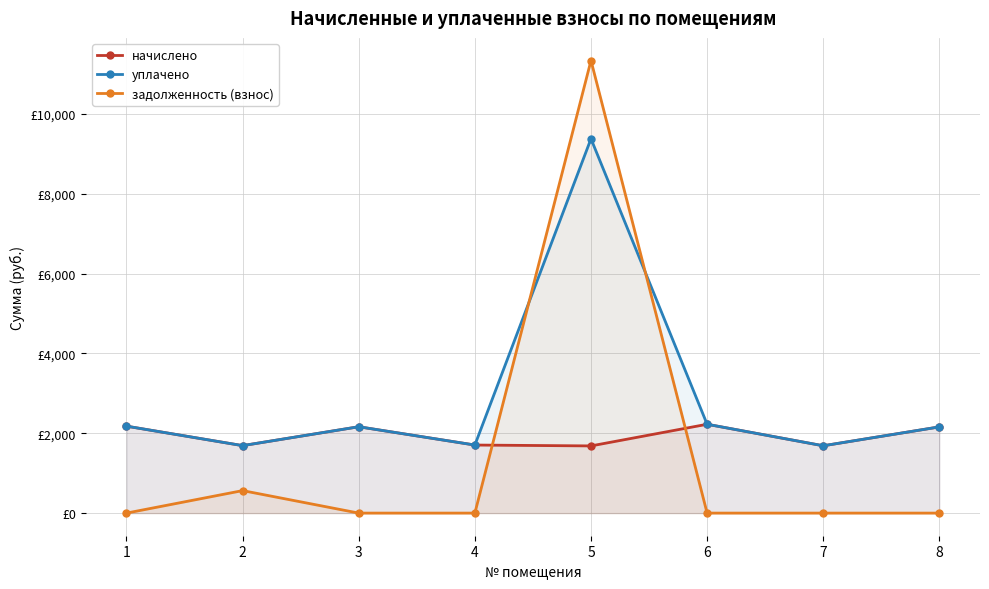

Which category has the highest value across all series?

5